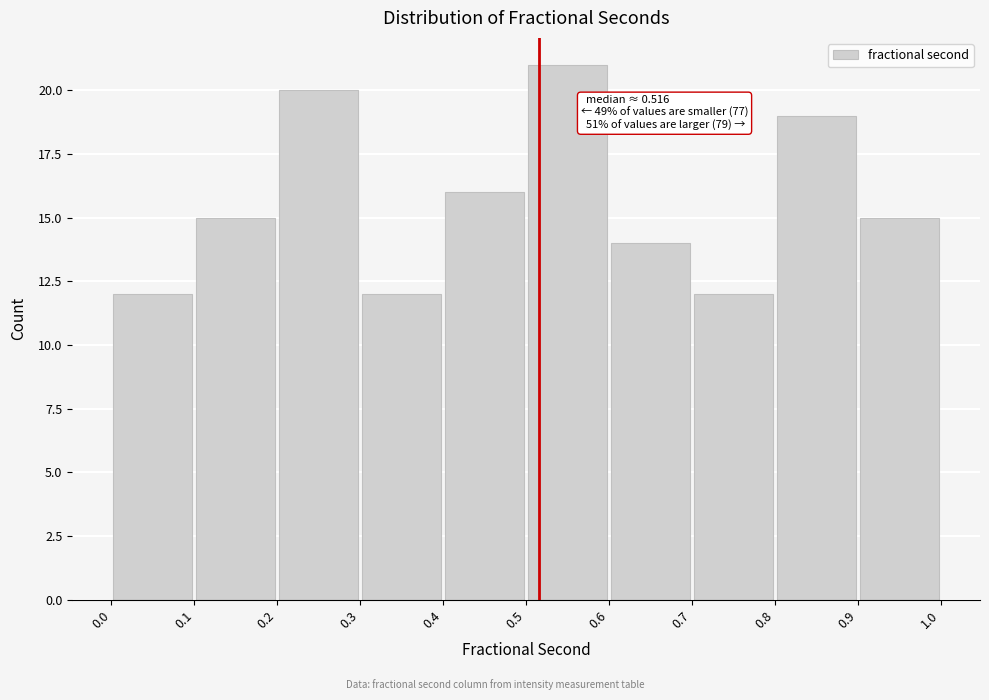

Which range on the x-axis has the tallest bar?

0.5 to 0.6